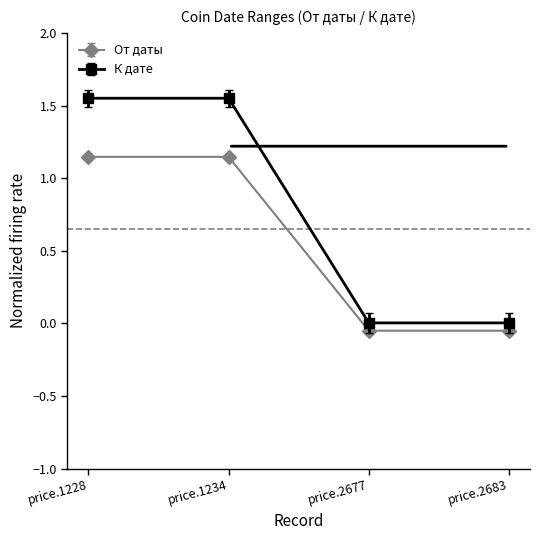

Rank the series at price.2677 from lowest to highest value.

От даты, К дате